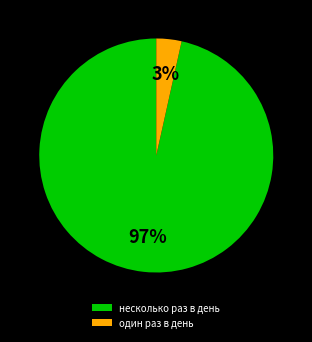

To the nearest percent, what is the average slice percentage?

50%